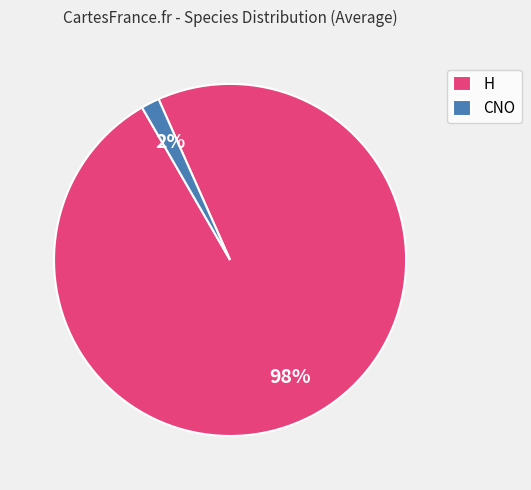

Does H account for over 50% of the chart?

Yes